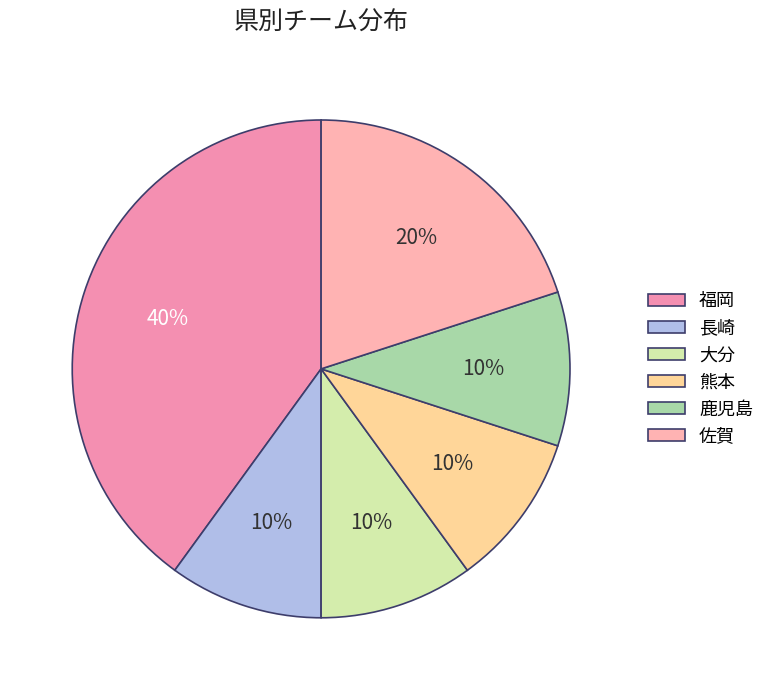

To the nearest percent, what is the difference between the largest and smallest slice percentages?

30%